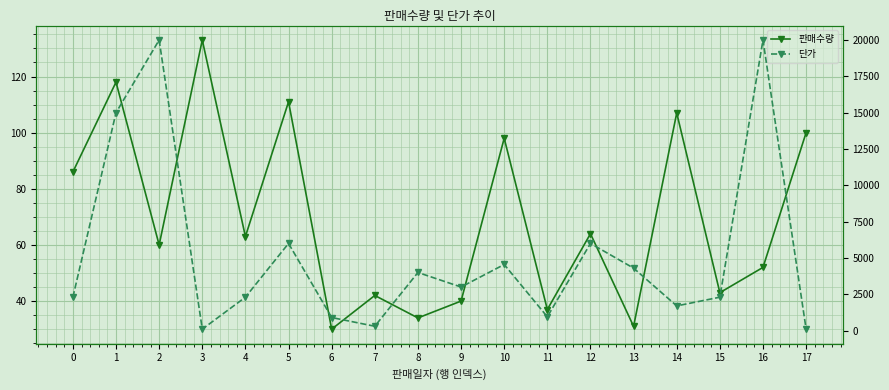

What is the difference between the second highest and second lowest values in the 단가 series?

19900